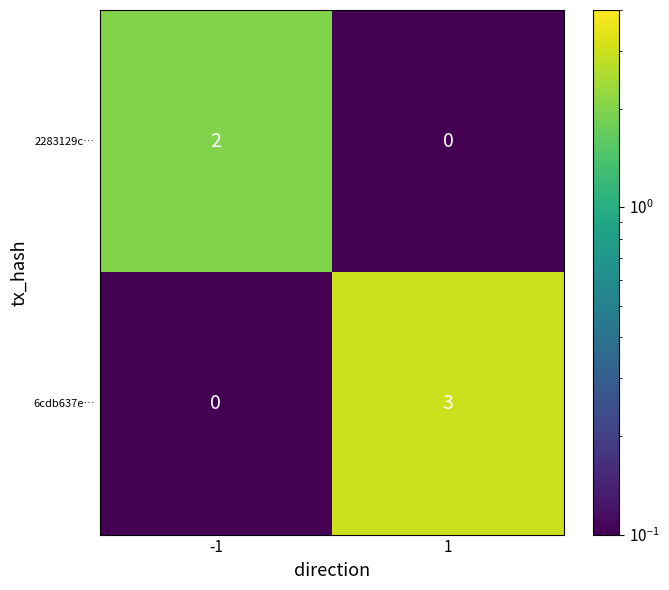

Rank the categories by 2283129c… value from highest to lowest.

-1, 1